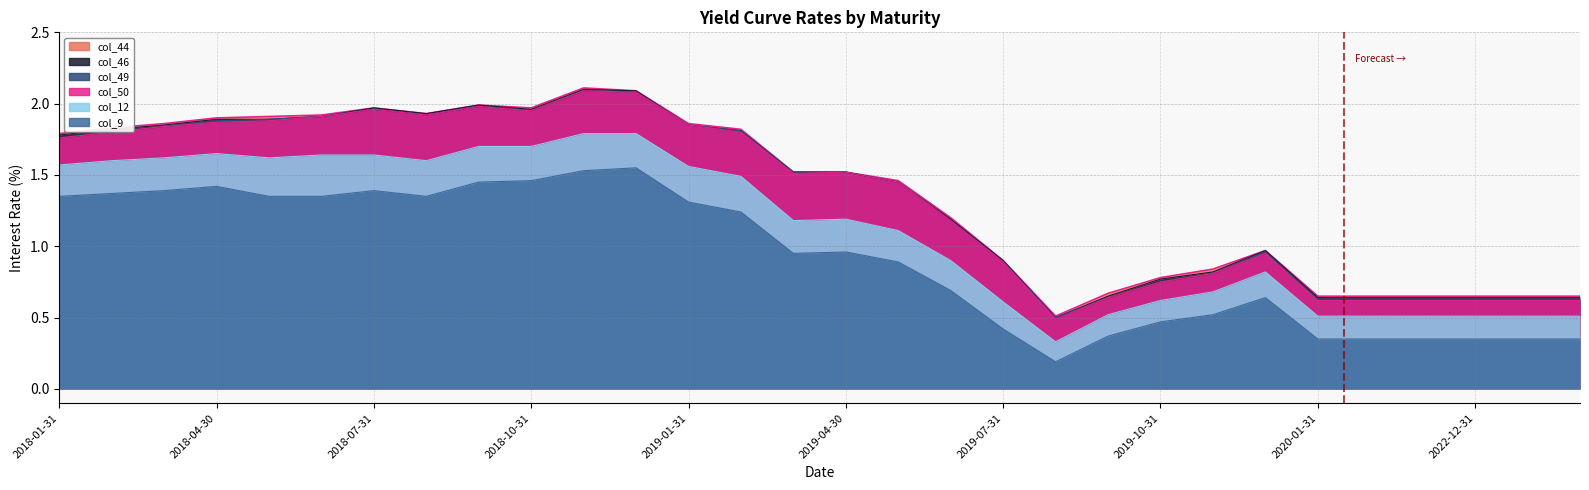

Is the value of col_44 at 2018-06-30 greater than the value of col_12 at 2019-06-30?

Yes